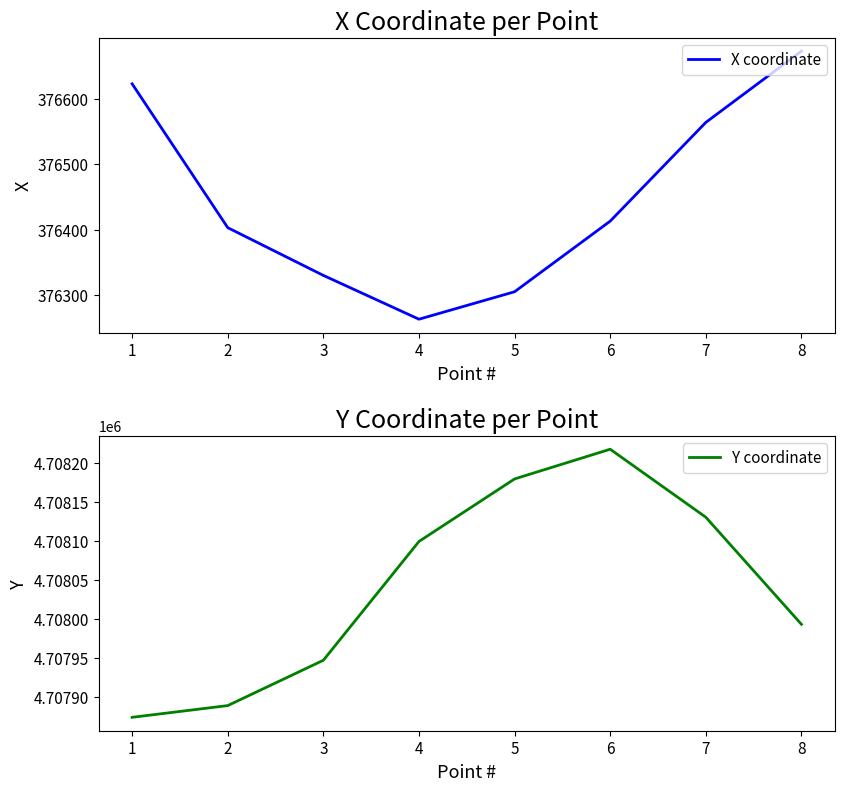

Rank the categories by Y coordinate value from highest to lowest.

6, 5, 7, 4, 8, 3, 2, 1